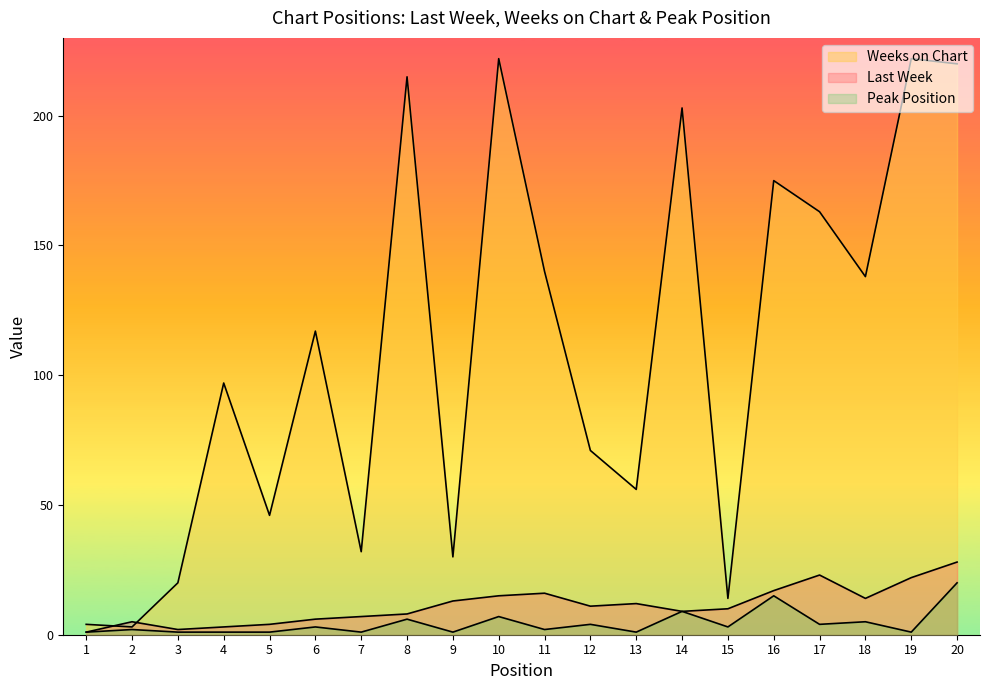

At which category does Peak Position reach its first local peak?

2